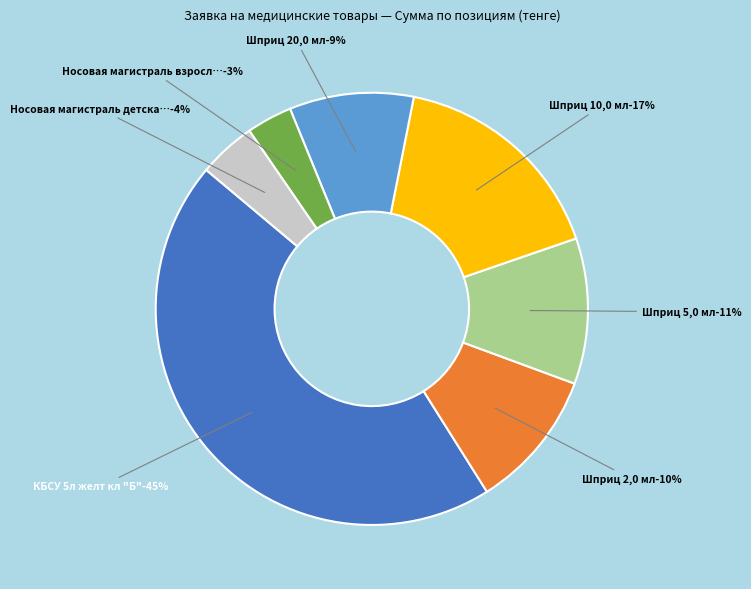

Which slice is the largest?

КБСУ 5л желт кл "Б"